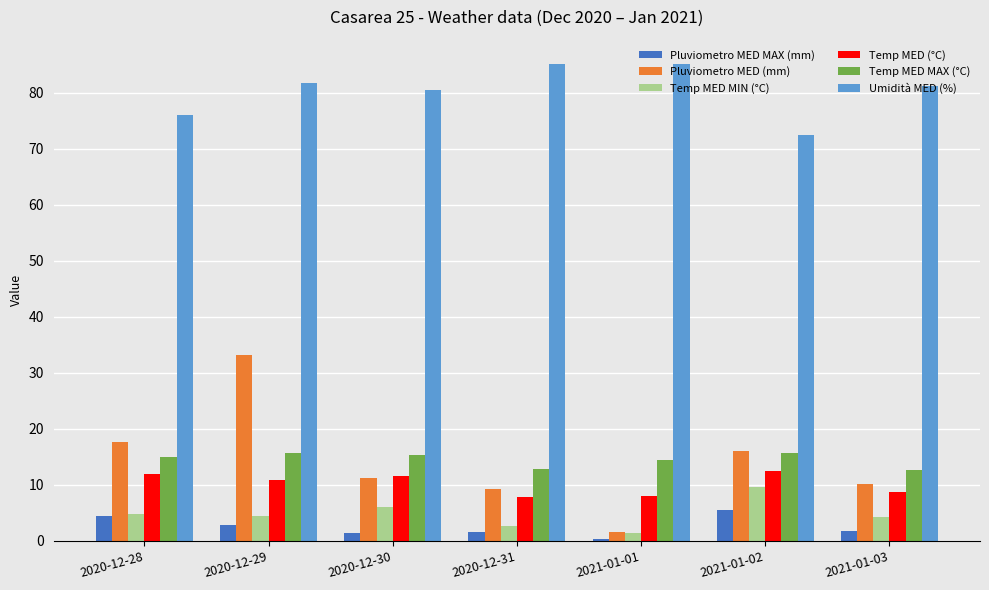

Is it true that Pluviometro MED MAX (mm) equals 1.4 at 2020-12-30?

True